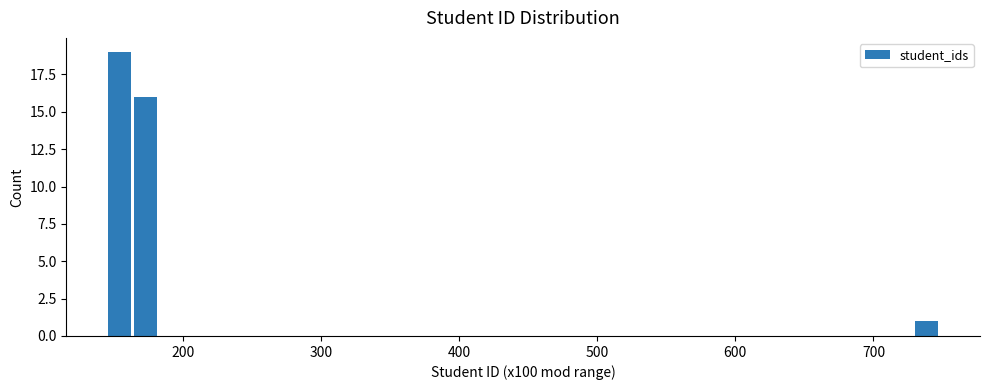

Read against the x-axis, roughly where is the centre of the tallest bar?

150